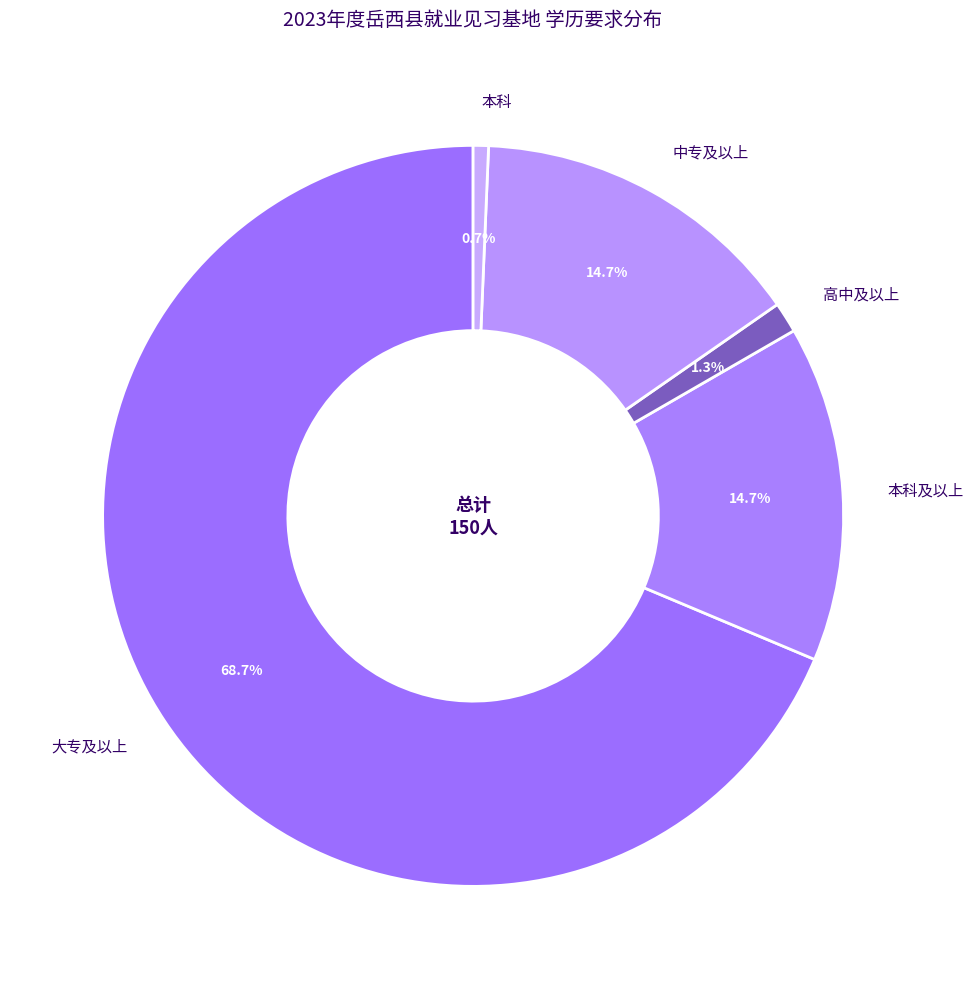

Which has a higher value, 中专及以上 or 高中及以上?

中专及以上